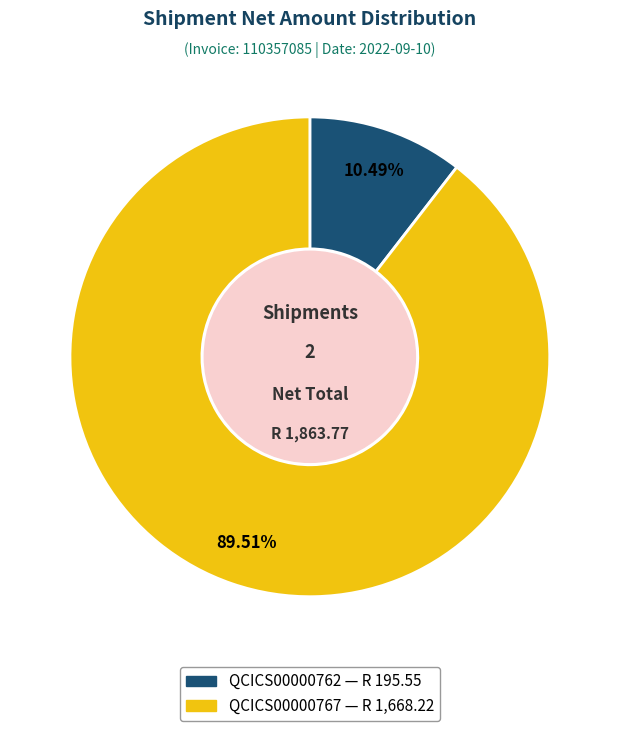

What percentage is the QCICS00000767 slice, to the nearest percent?

90%